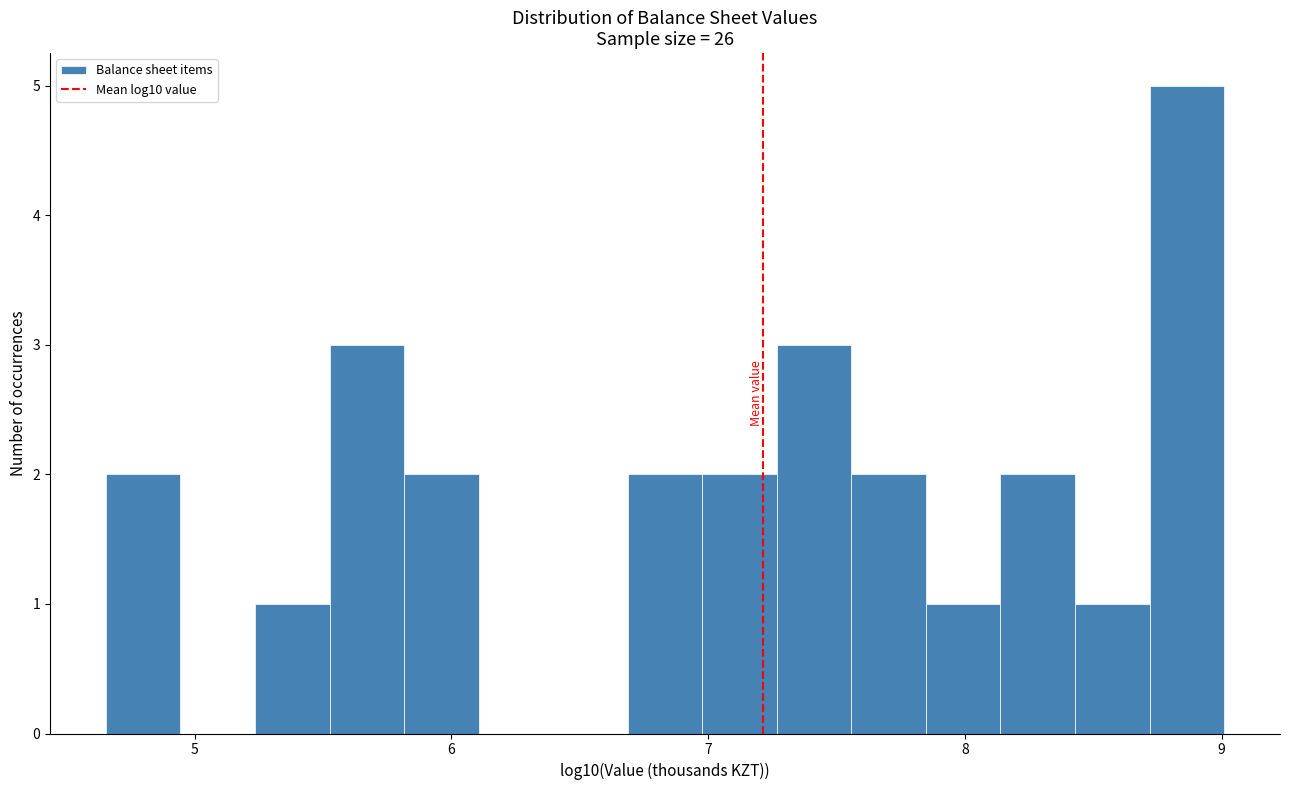

Around what value on the x-axis is the tallest bar? Give the approximate position of its centre, as read against the axis.

8.9